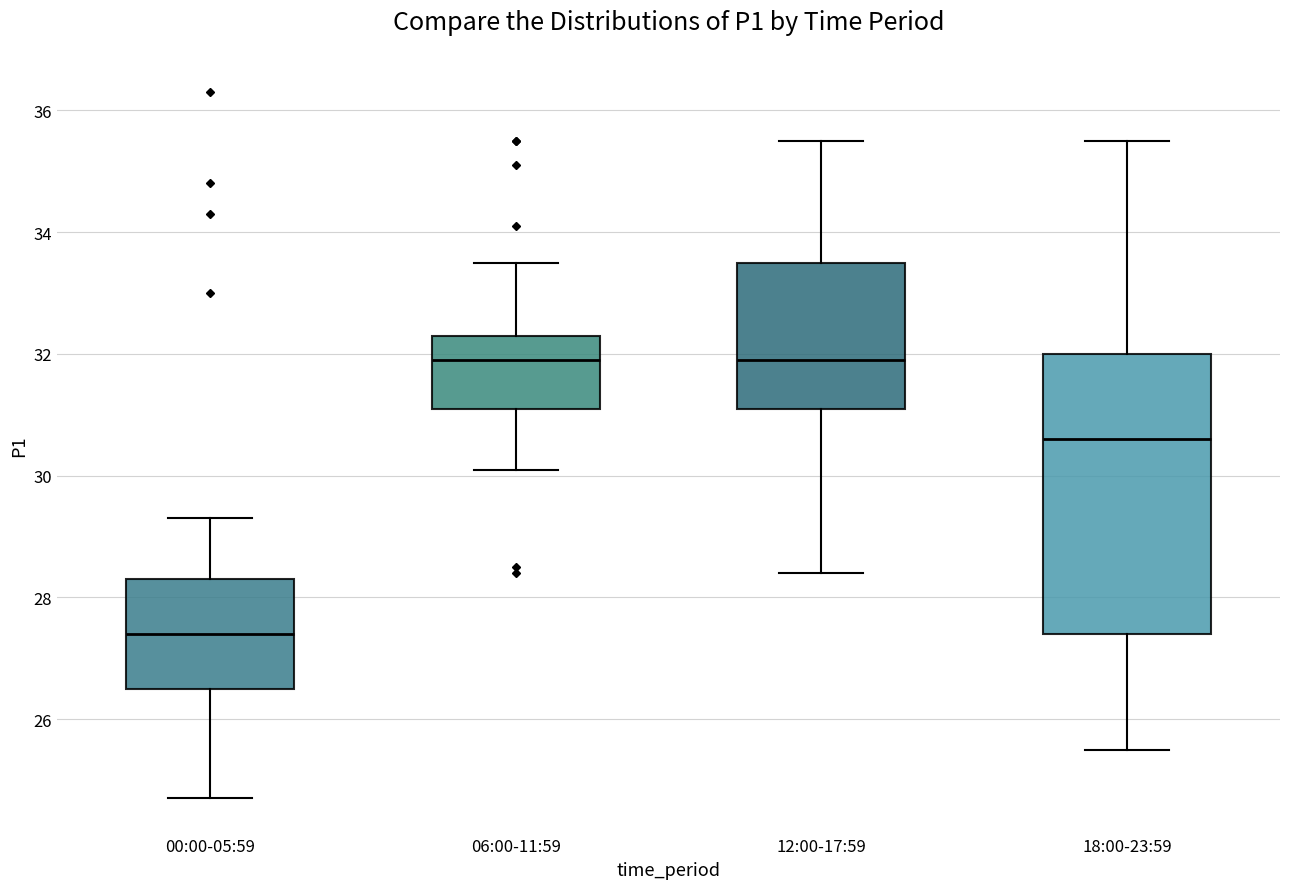

Reading left to right, read every box against the y-axis: the position of its median line, the range the box covers, and the ends of its whiskers. The values are not printed on the chart, so give them approximately, as read against the axis.

00:00-05:59: median 27.4, box 26.6 to 28.4, whiskers 24.8 to 29.4
06:00-11:59: median 32.0, box 31.2 to 32.4, whiskers 30.2 to 33.6
12:00-17:59: median 32.0, box 31.2 to 33.6, whiskers 28.4 to 35.6
18:00-23:59: median 30.6, box 27.4 to 32.0, whiskers 25.6 to 35.6